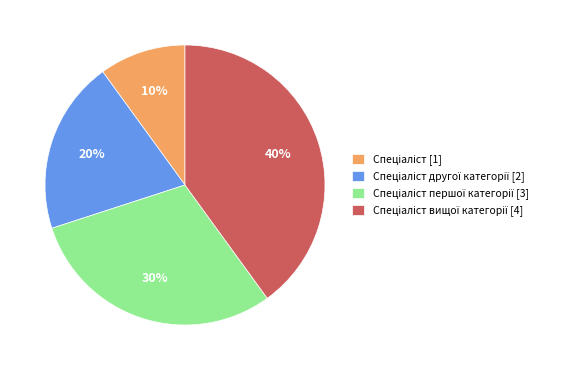

Is there a majority slice in this chart?

No